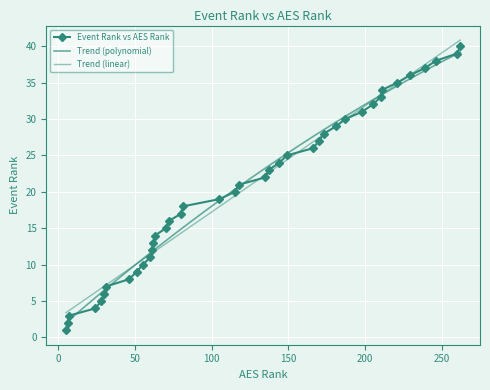

What is the ratio of the value at 16 to the value at 2?

8.0